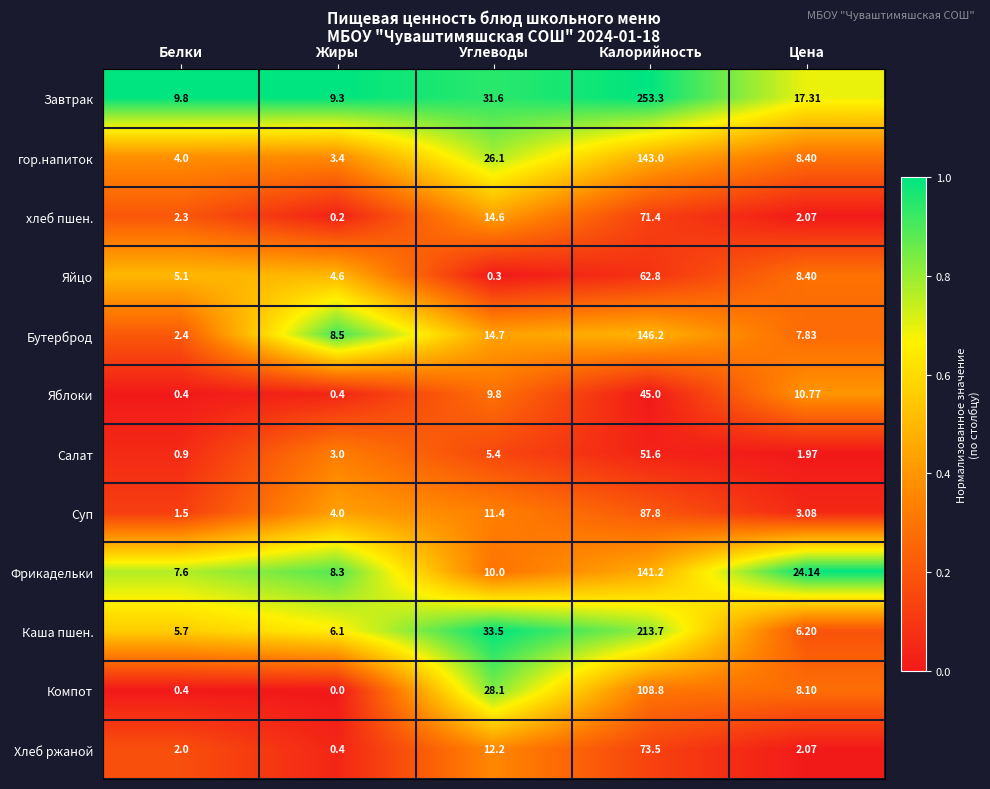

Is the value of гор.напиток at Жиры greater than the value of Компот at Цена?

No